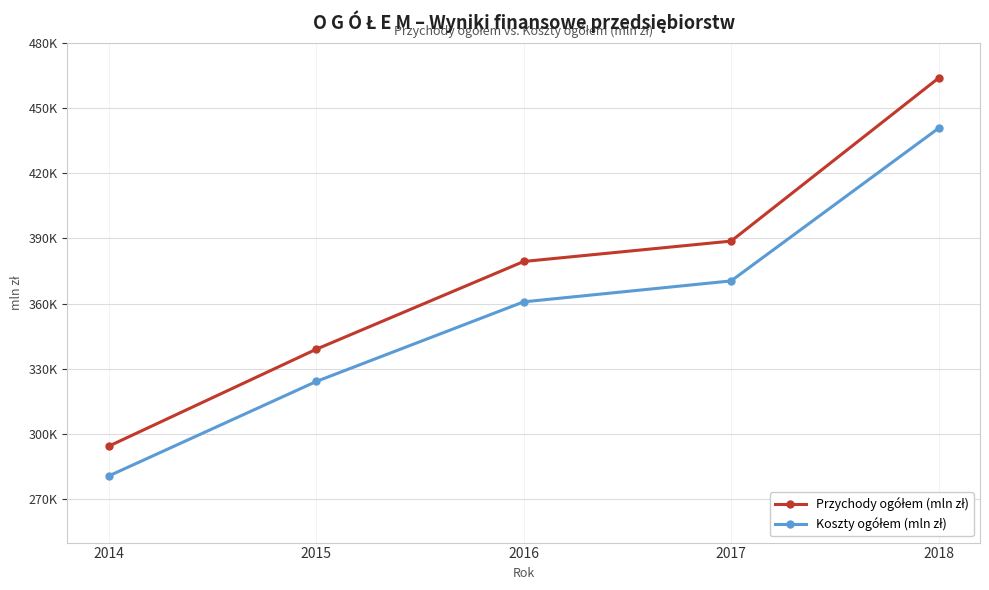

Is it true that Przychody ogółem (mln zł) equals 404864.3 at 2014?

False